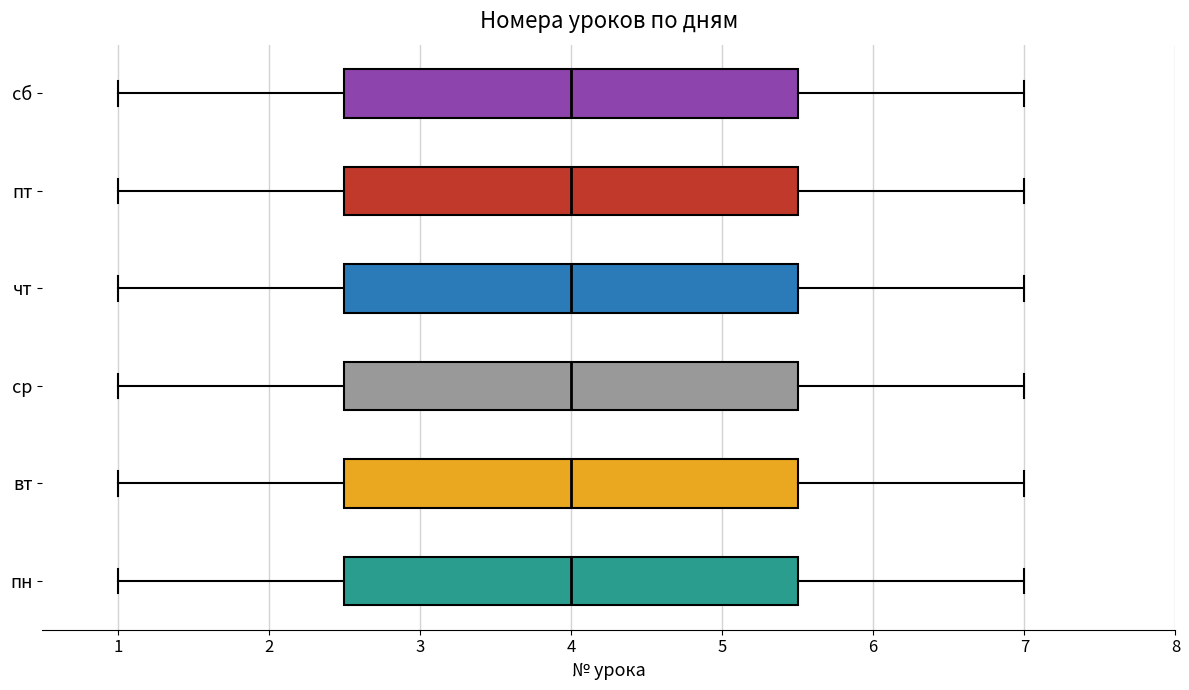

Where is the left edge of the box for пн on the x-axis? The values are not printed on the chart, so give them approximately, as read against the axis.

2.5